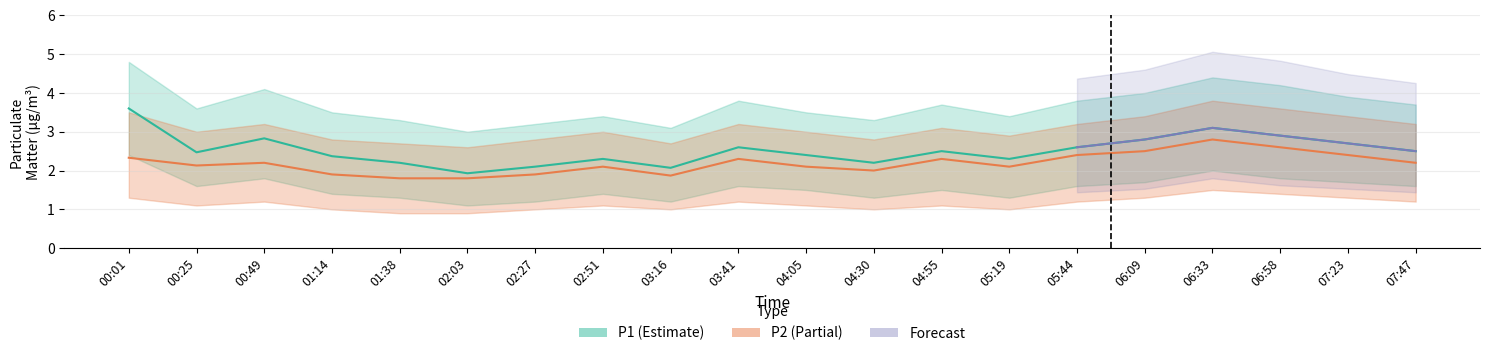

True or false: P2_upper has a value of 2.8 at 01:14.

True